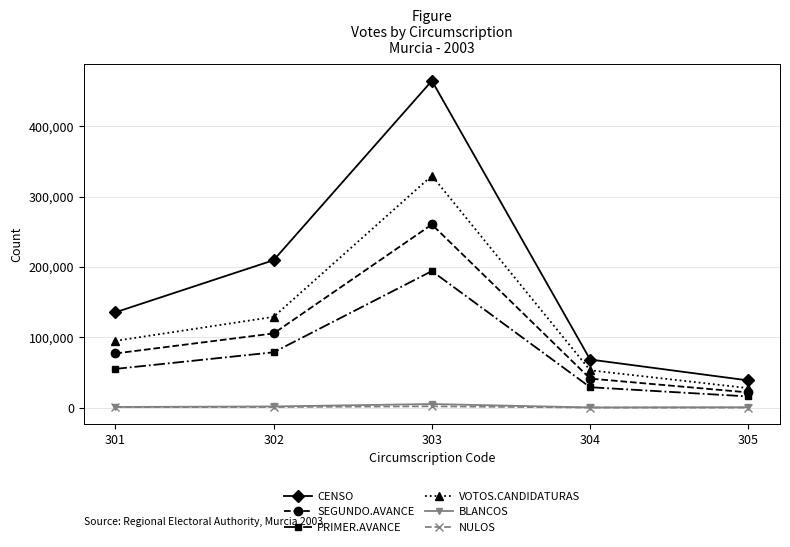

What is the greatest value displayed?

464643